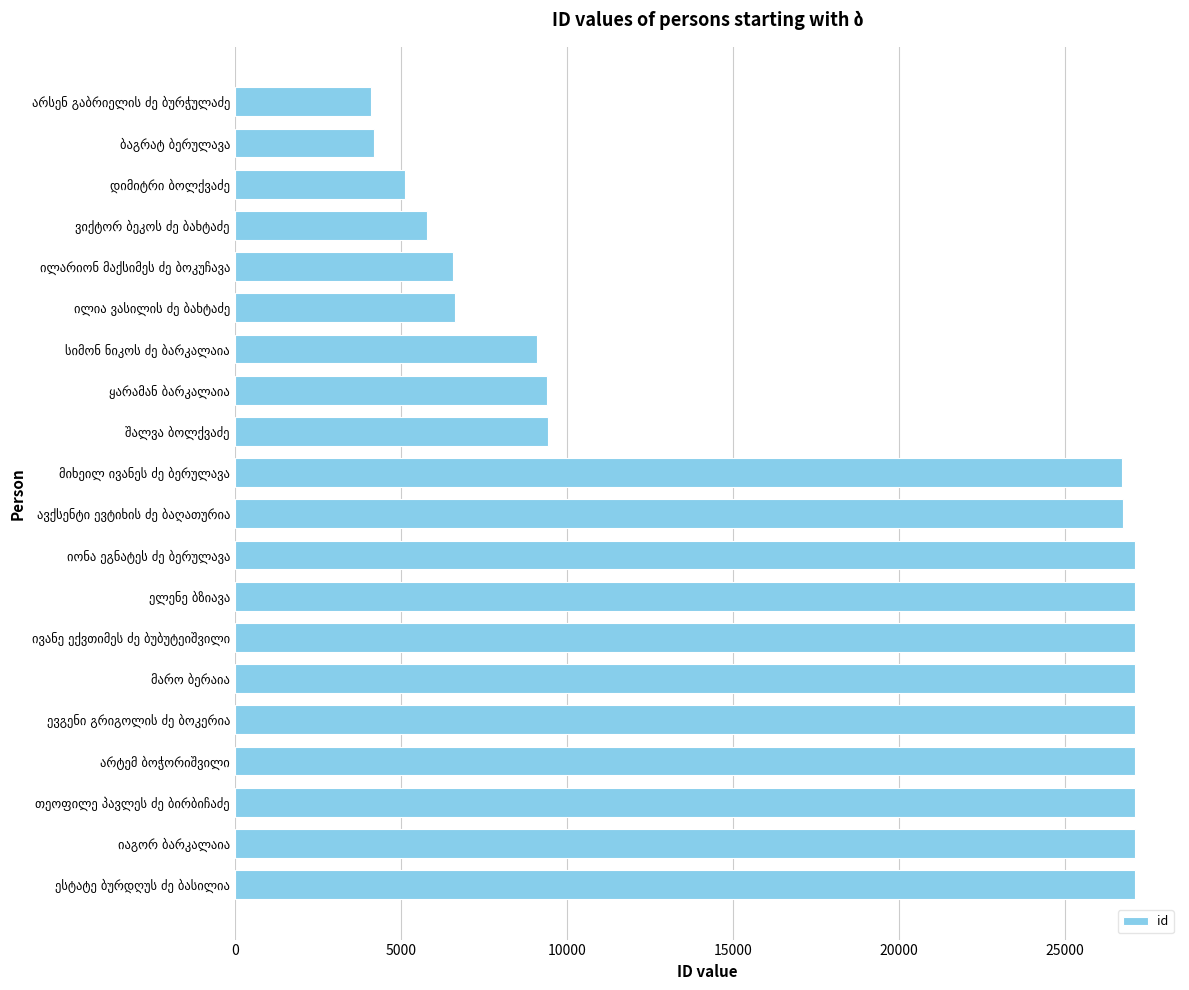

What is the difference between the second highest and minimum values?

23012